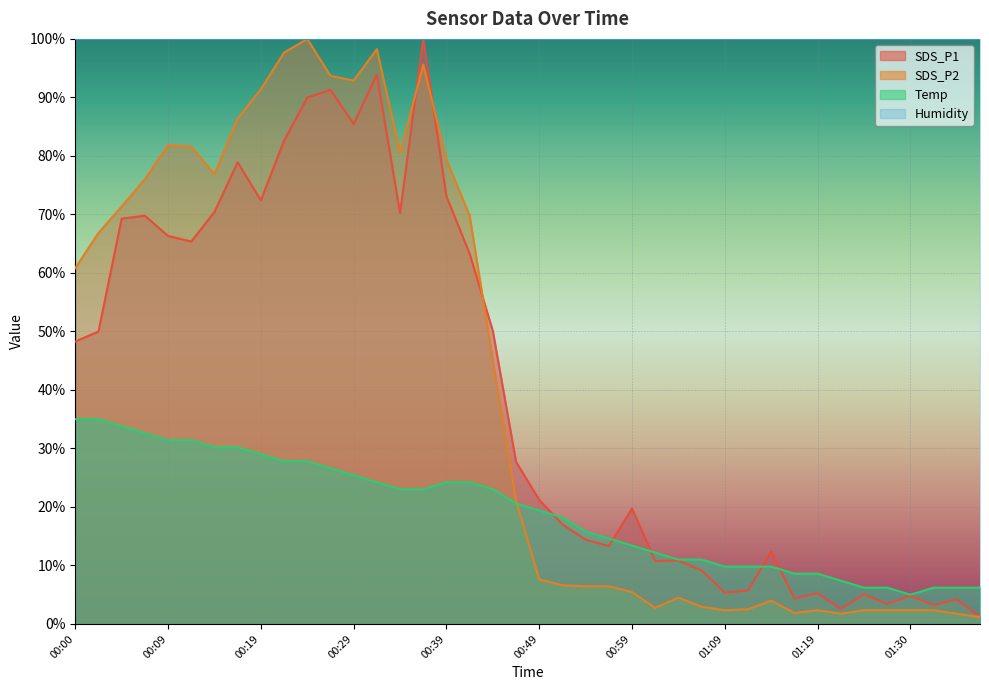

What is the label of the 31st point from the right?

00:22